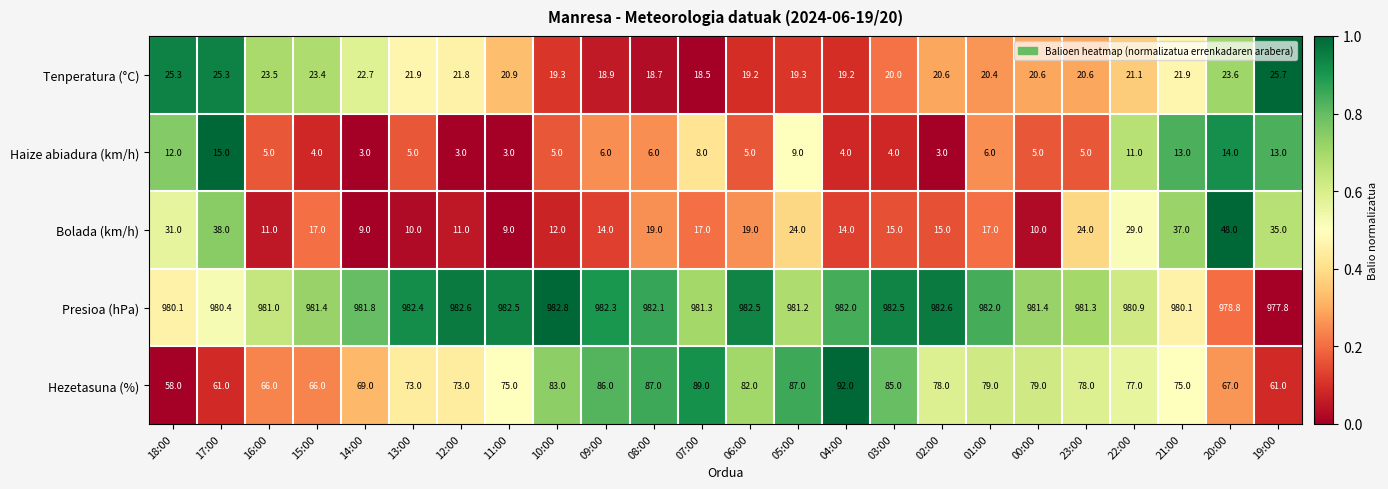

What is the sum of the Tenperatura (°C) values at 20:00 and 13:00?

45.5